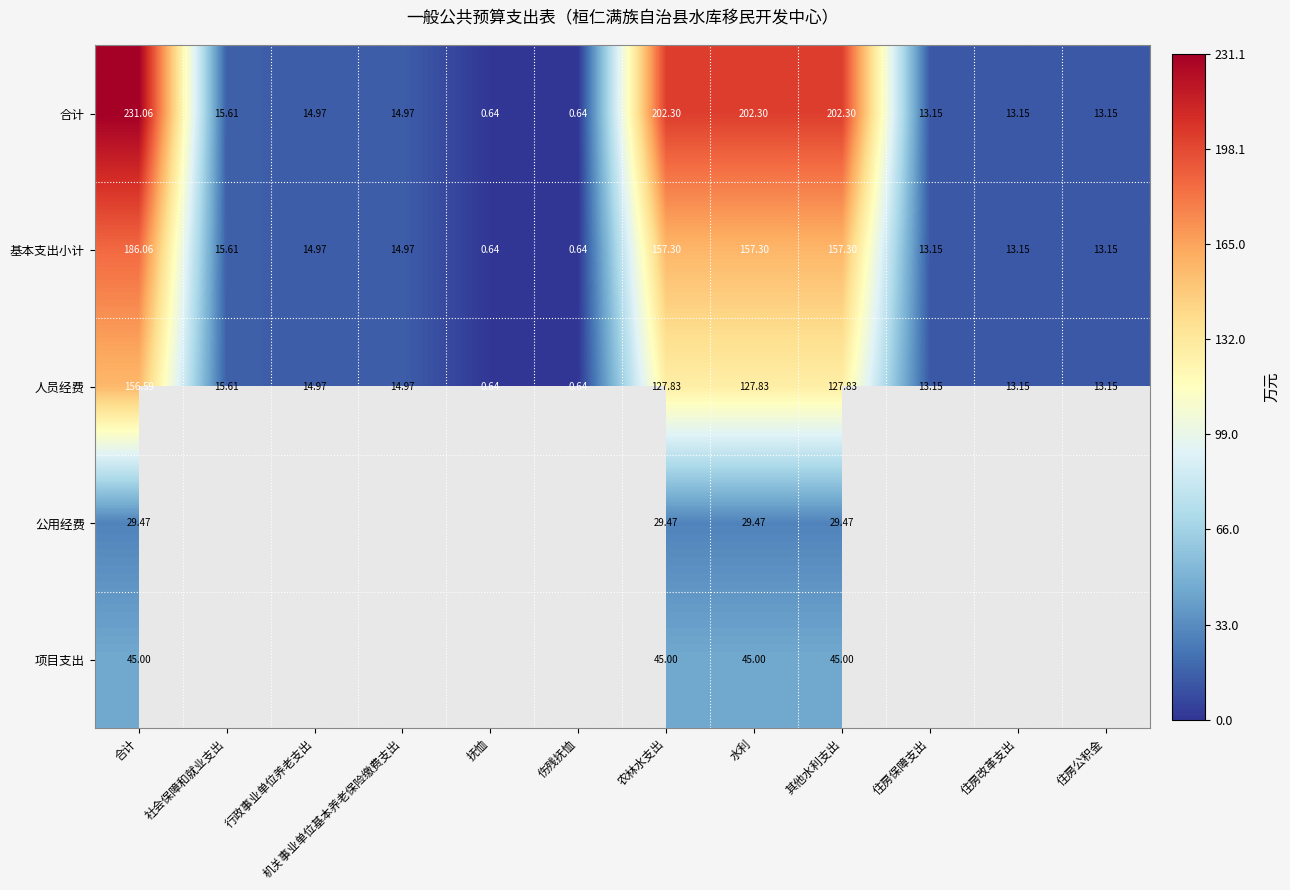

Where does the 合计 series first go above 14?

合计